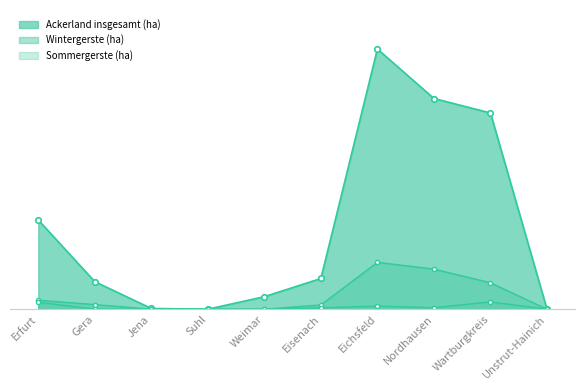

What is the difference between the second highest and second lowest values in the Ackerland insgesamt (ha) series?

30302